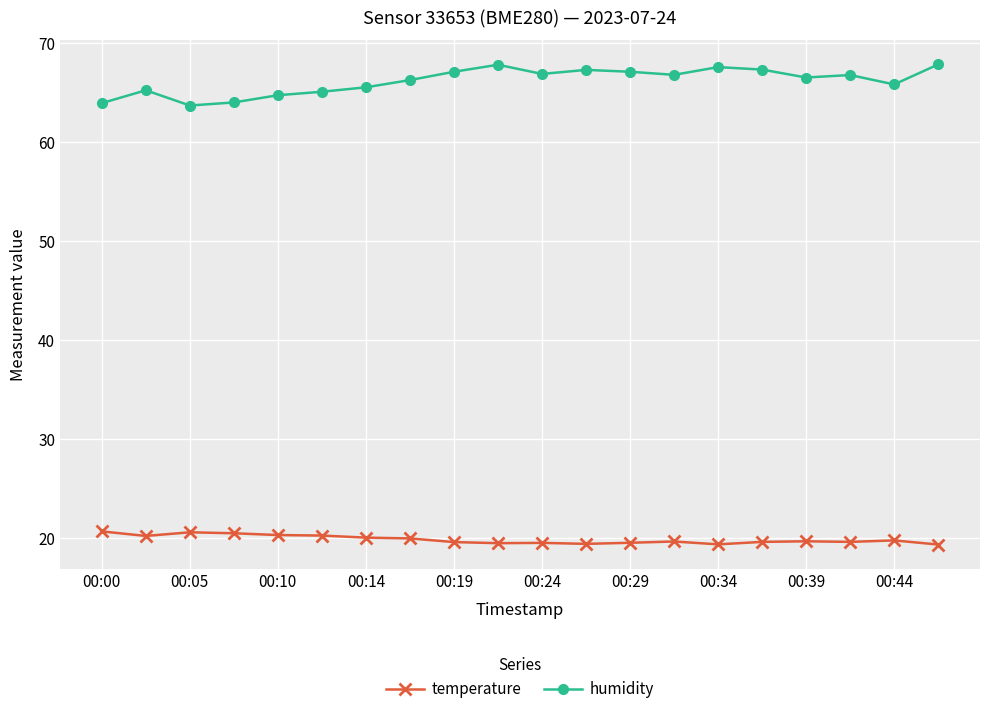

List the series in order of their peak value, highest first.

humidity, temperature